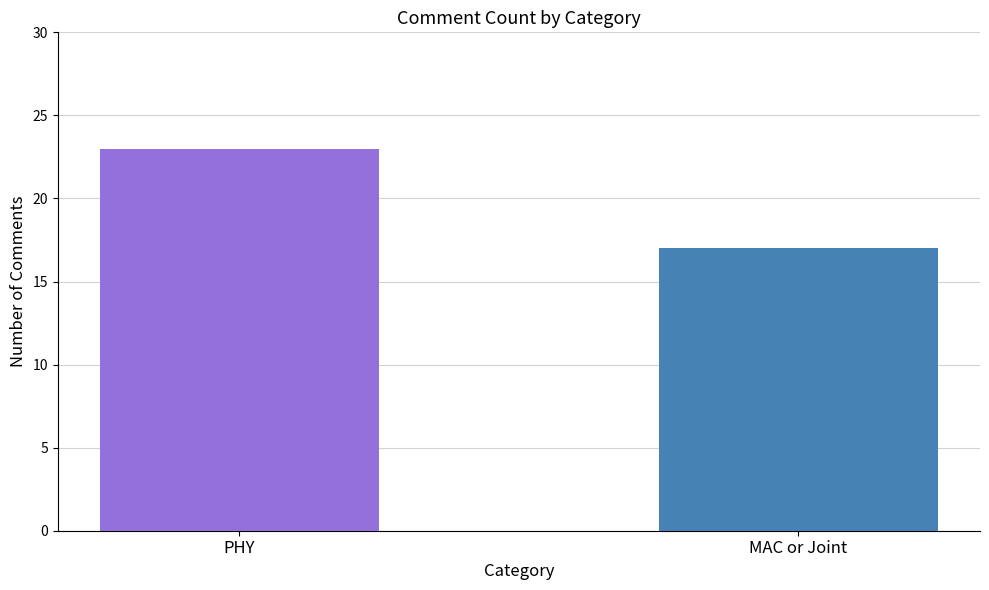

What is the difference between the maximum and minimum values?

6